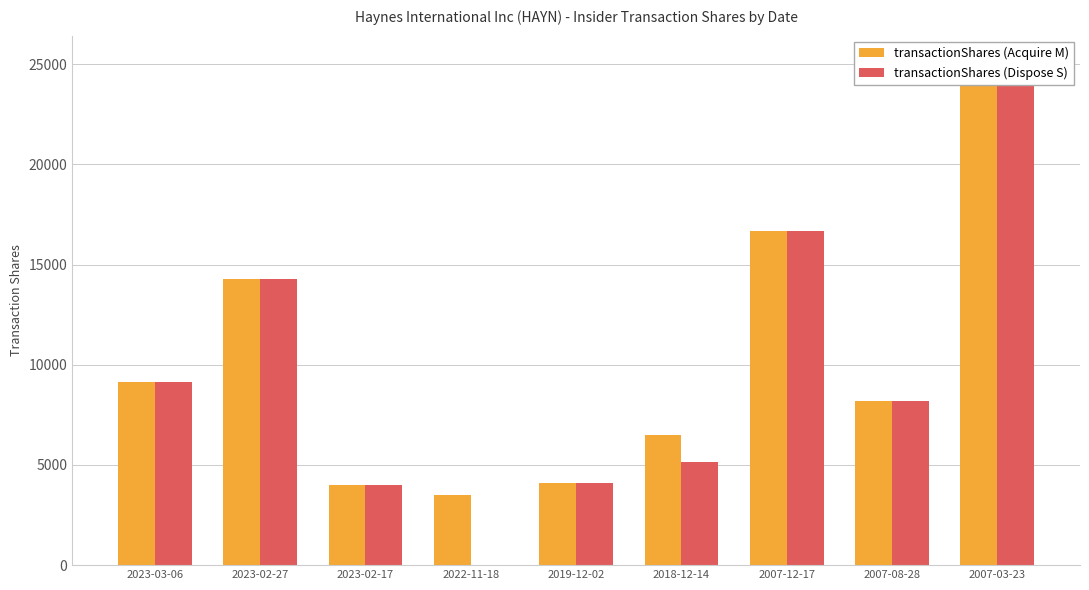

List the series in order of their peak value, highest first.

transactionShares (Acquire M), transactionShares (Dispose S)